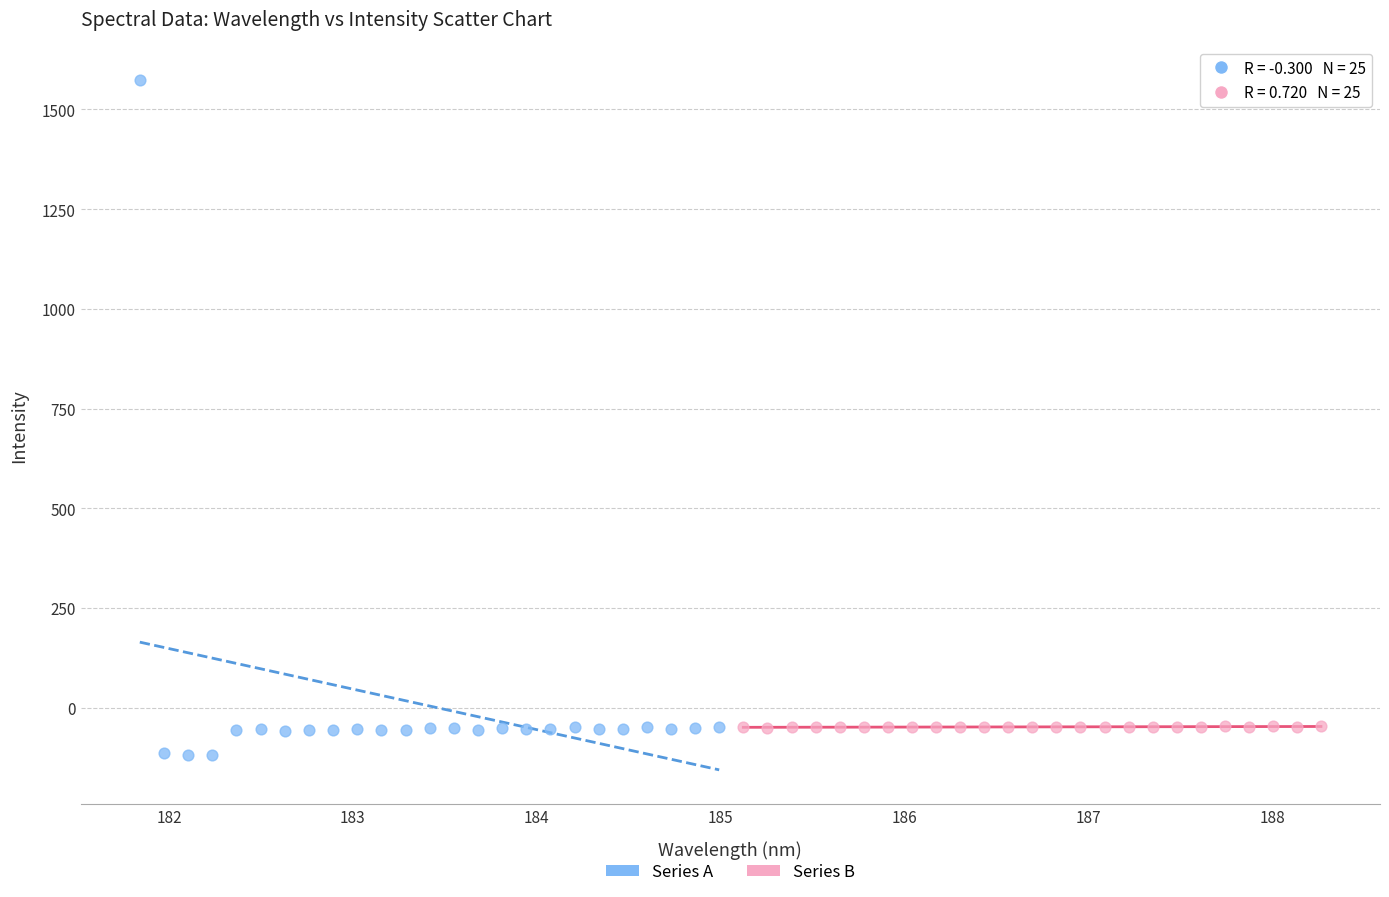

Which series reaches the maximum Y coordinate?

Series A